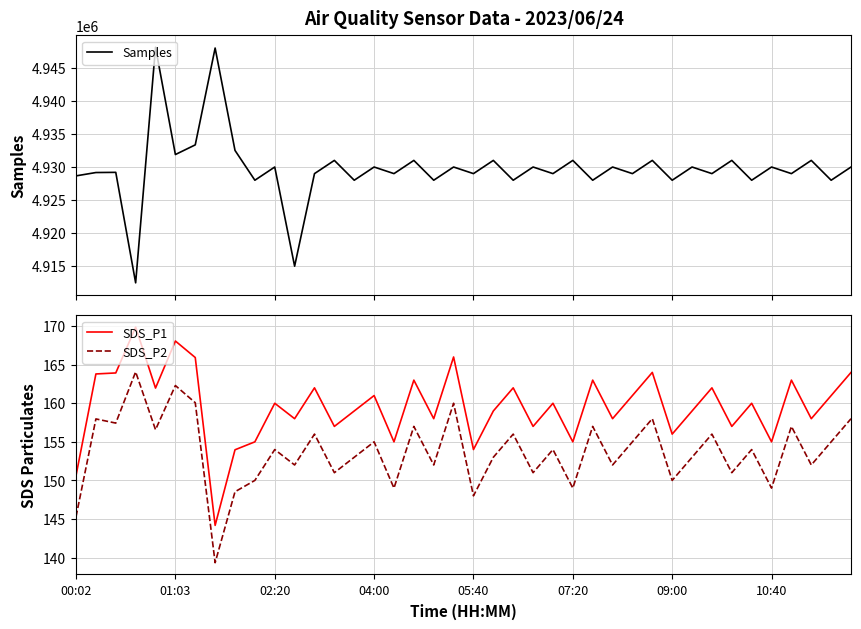

What is the minimum value for SDS_P2?

139.3